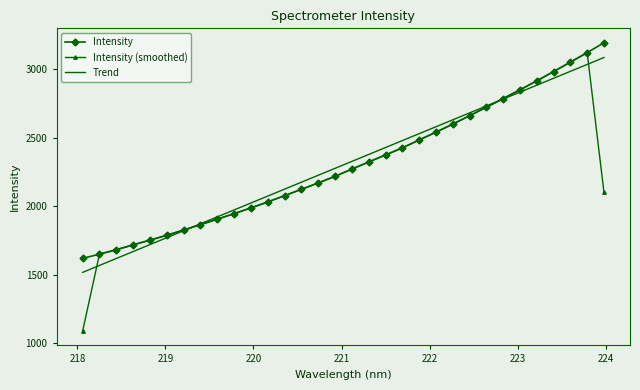

Which series has the widest spread of values?

Intensity (smoothed)